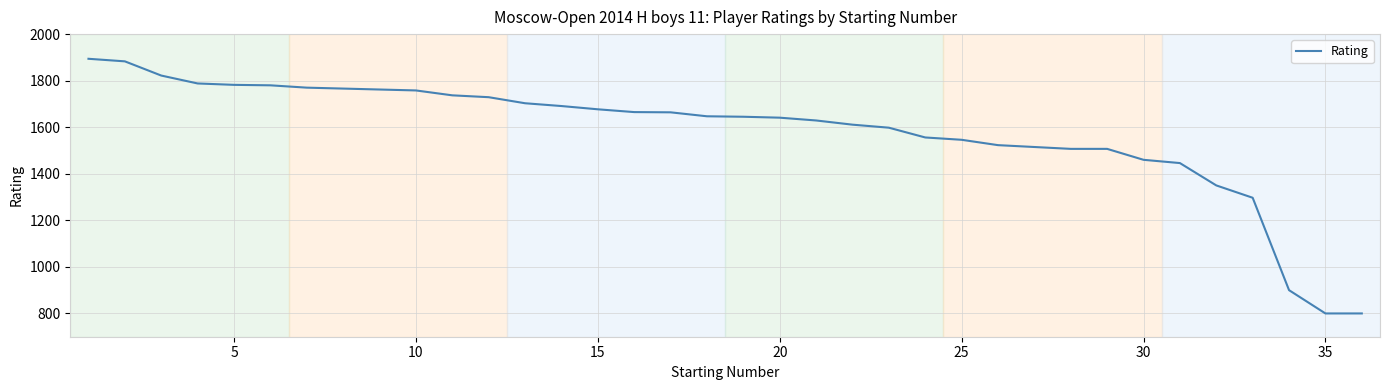

What is the average value?

1579